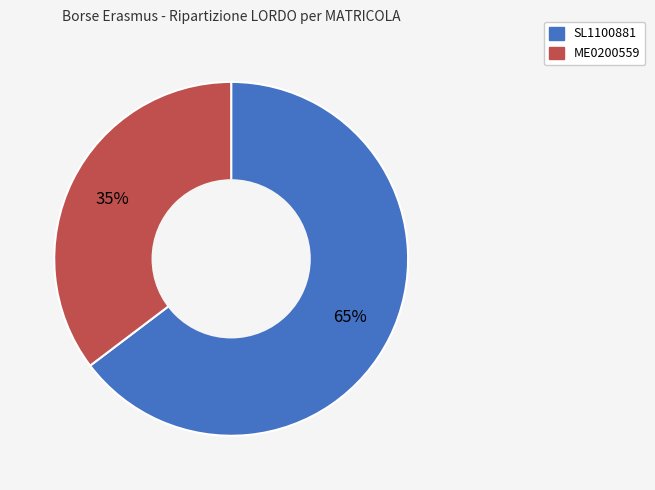

Approximately how many times larger is the value at ME0200559 compared to SL1100881?

0.5